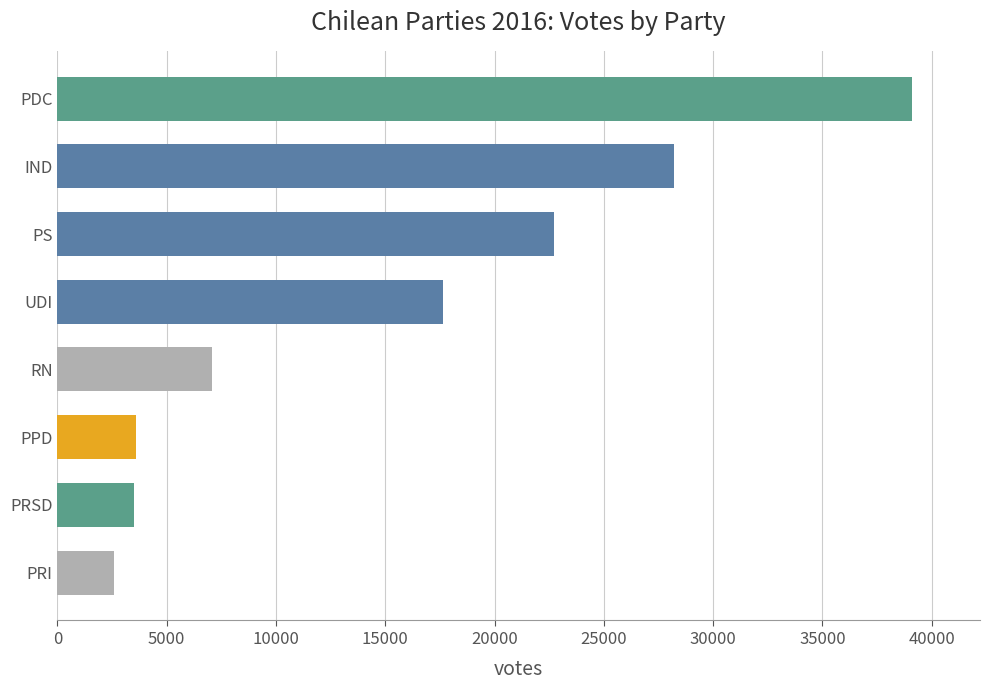

Where is the data nearest to the value 20839?

PS